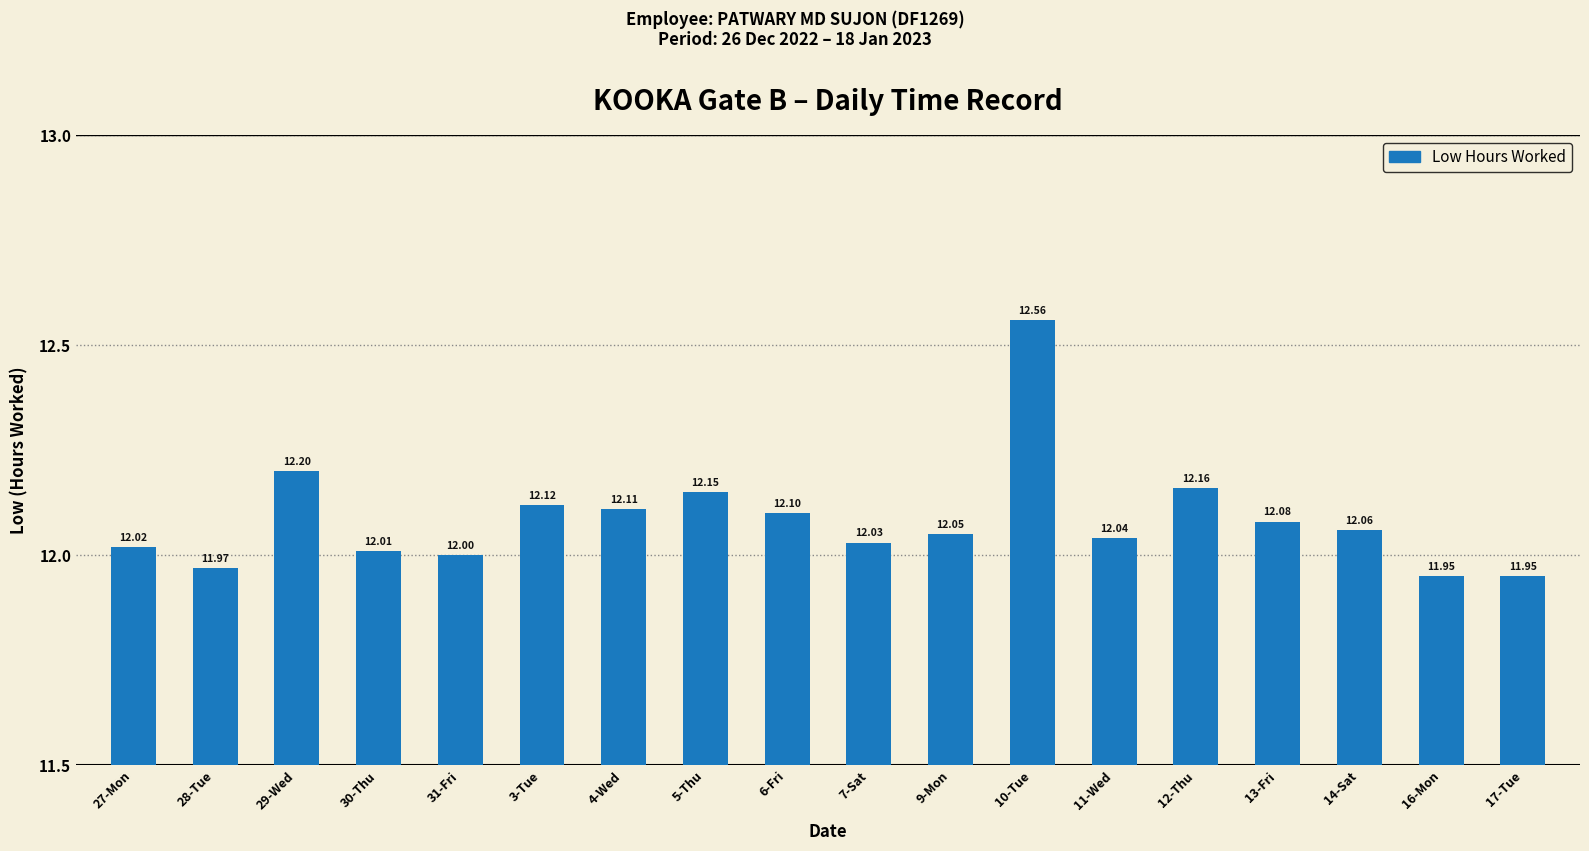

How many data points does each series have?

18